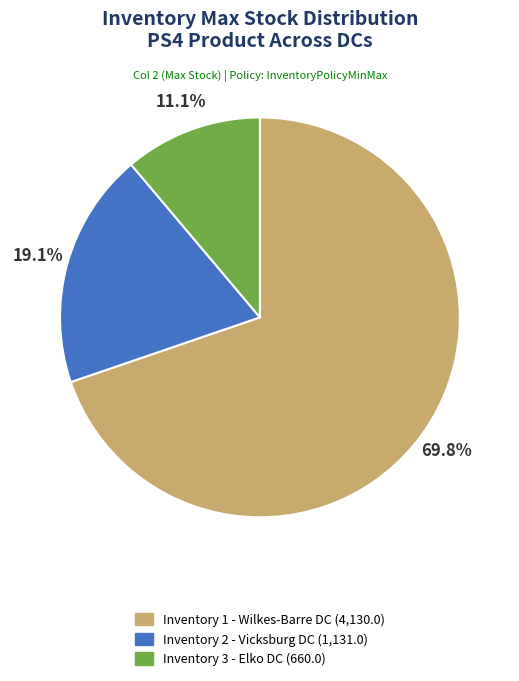

What is the largest slice in the pie chart?

Inventory 1 - Wilkes-Barre DC (4,130.0)